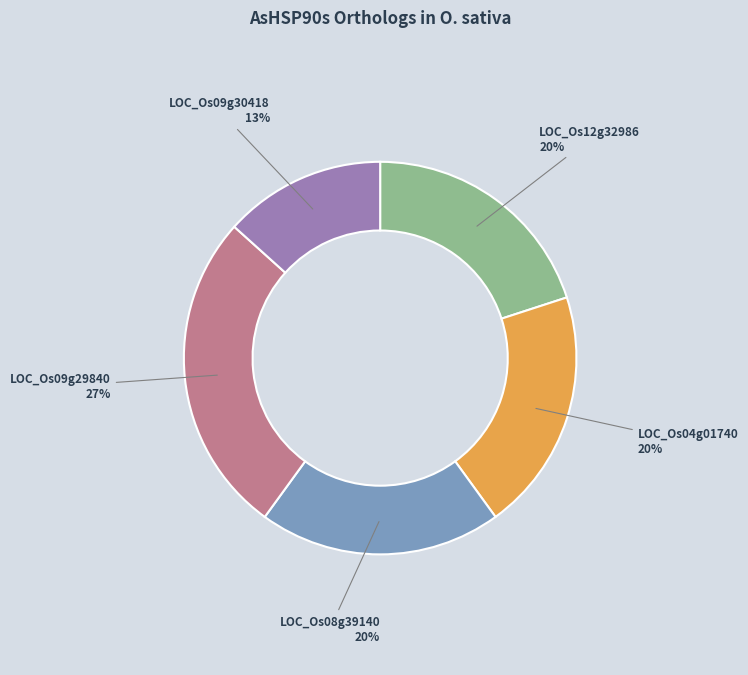

True or false: LOC_Os09g29840 accounts for 36% of the total.

False